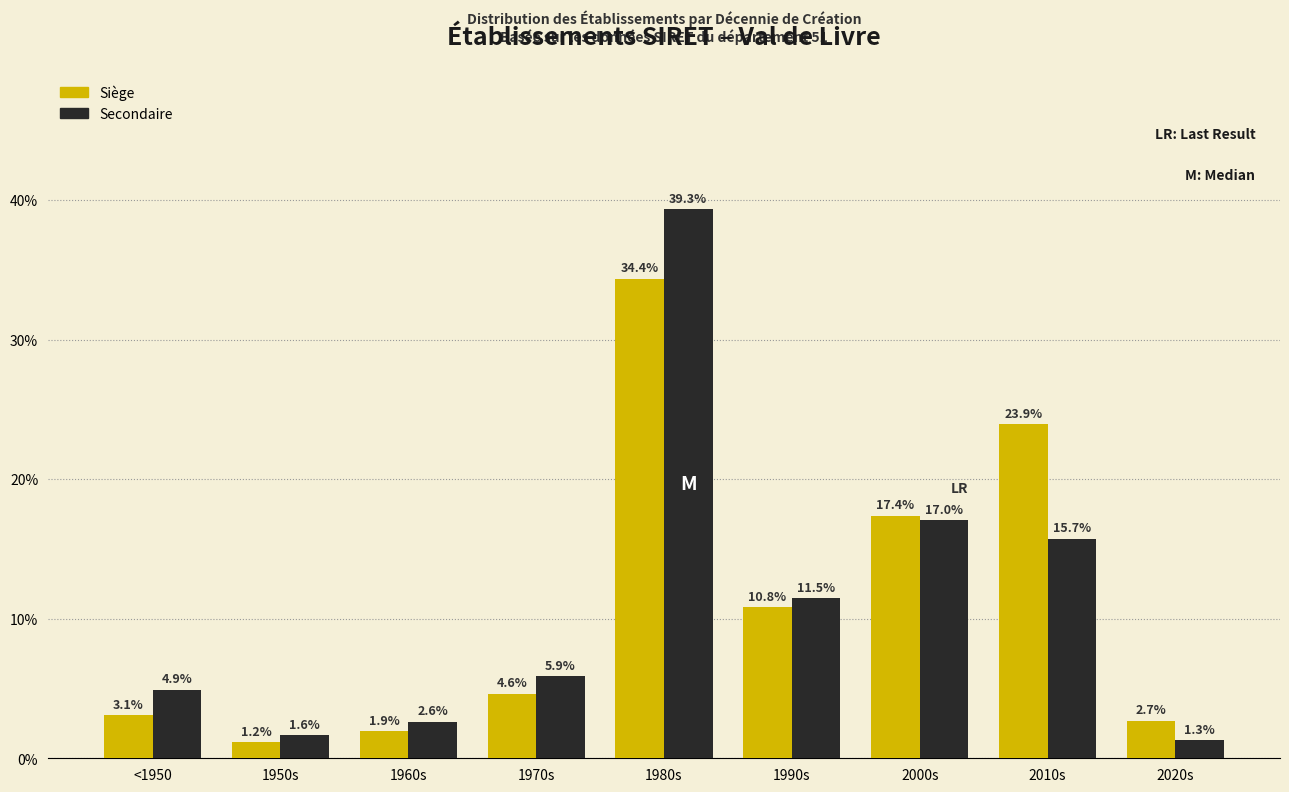

Reading right to left, extract all data points from this chart.

Siège: 2020s=2.7	2010s=23.9	2000s=17.4	1990s=10.8	1980s=34.4	1970s=4.6	1960s=1.9	1950s=1.2	<1950=3.1
Secondaire: 2020s=1.3	2010s=15.7	2000s=17.0	1990s=11.5	1980s=39.3	1970s=5.9	1960s=2.6	1950s=1.6	<1950=4.9